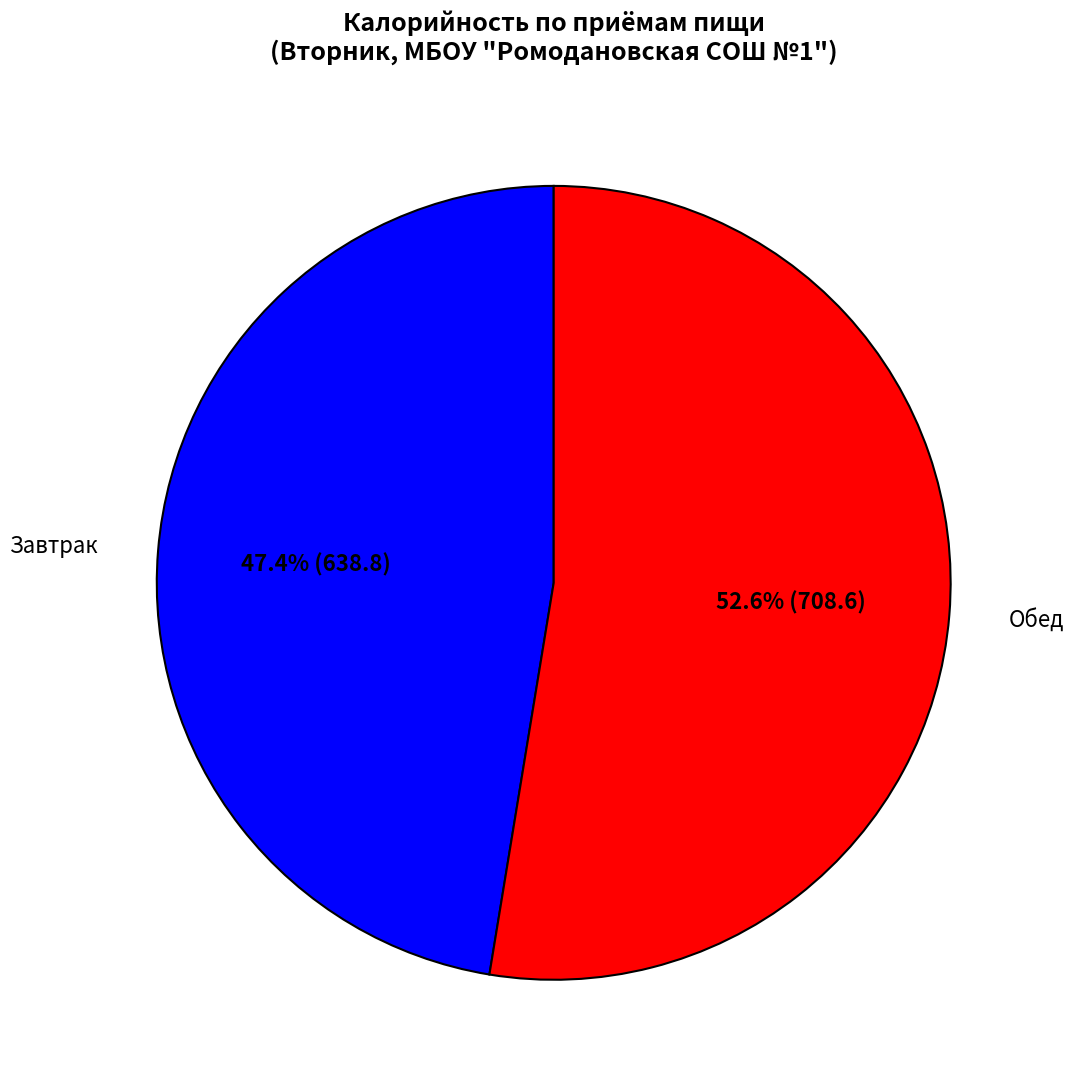

What is the ratio of the value at Завтрак to the value at Обед?

0.9